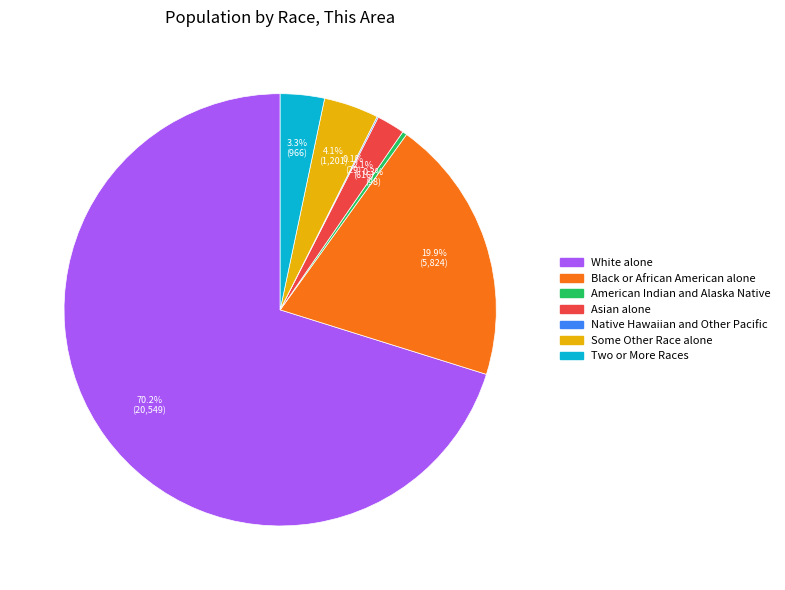

What percentage is the Two or More Races slice, to the nearest percent?

3%